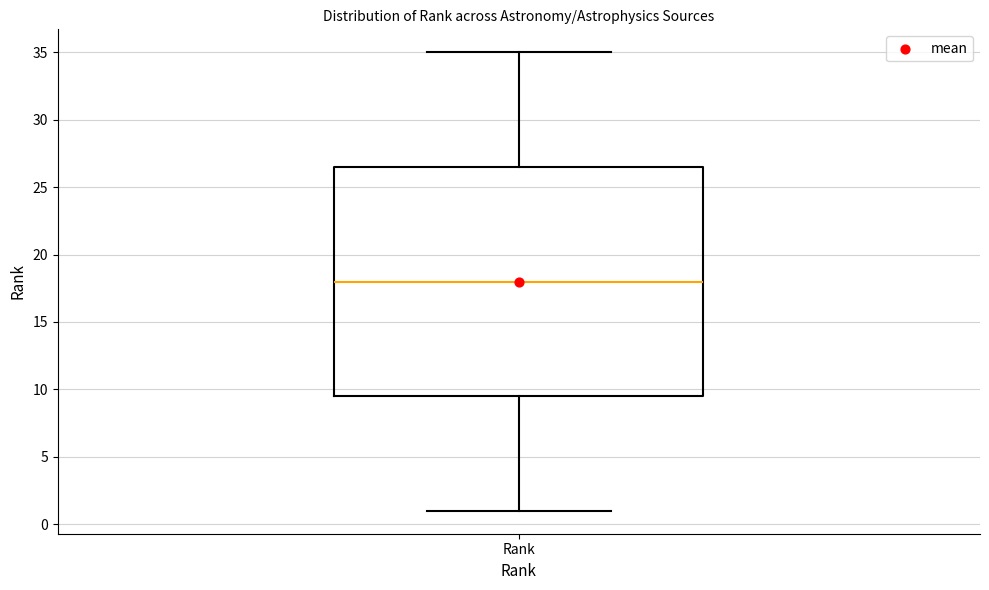

Transcribe this box plot: give where the median line is, the range the box spans, and where the two whiskers end, as read against the y-axis. The values are not printed on the chart, so give them approximately, as read against the axis.

median 18.0, box 9.5 to 26.5, whiskers 1.0 to 35.0